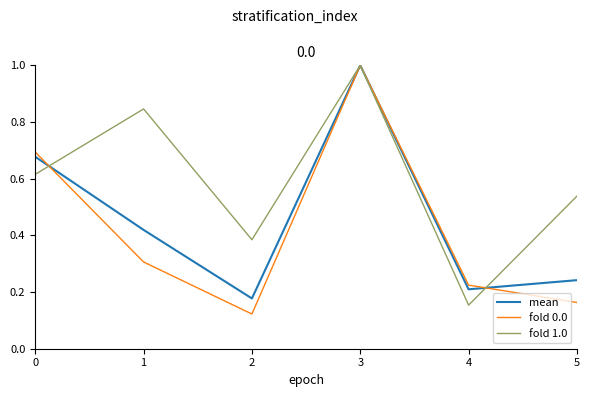

The value of fold 0.0 at 1 is 0.3. True or false?

True